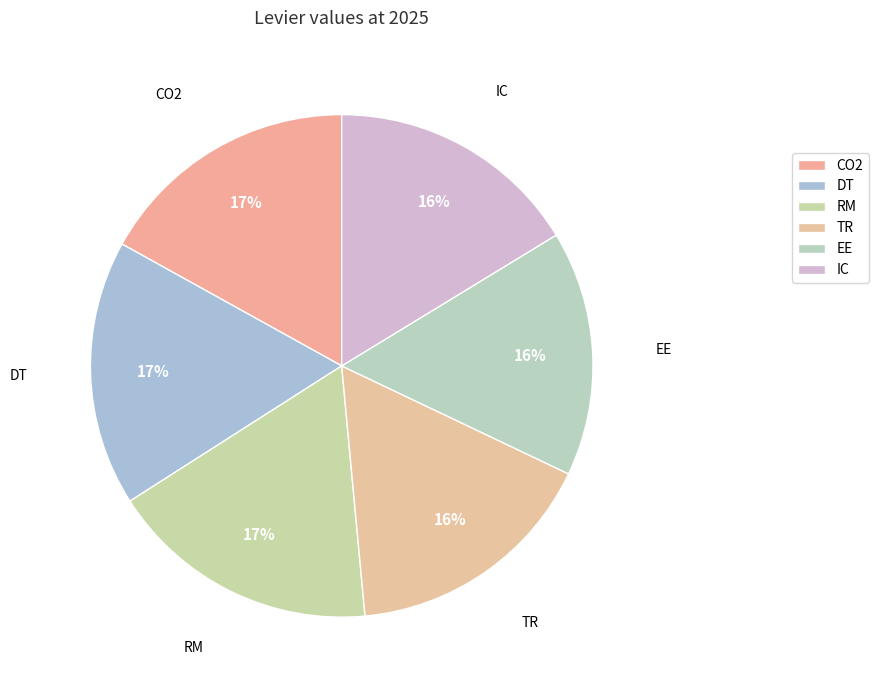

Does DT account for over 50% of the chart?

No